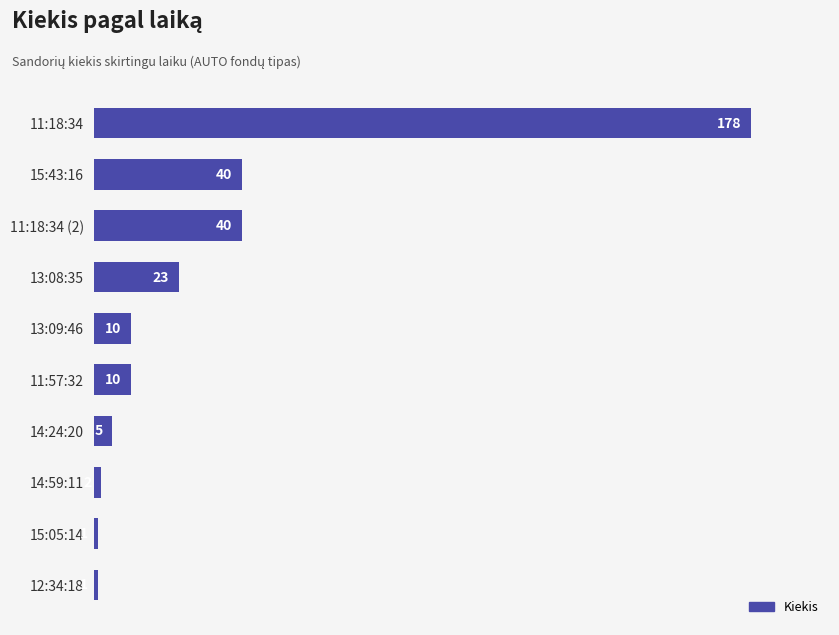

What is the value of the 3rd bar from the top?

40